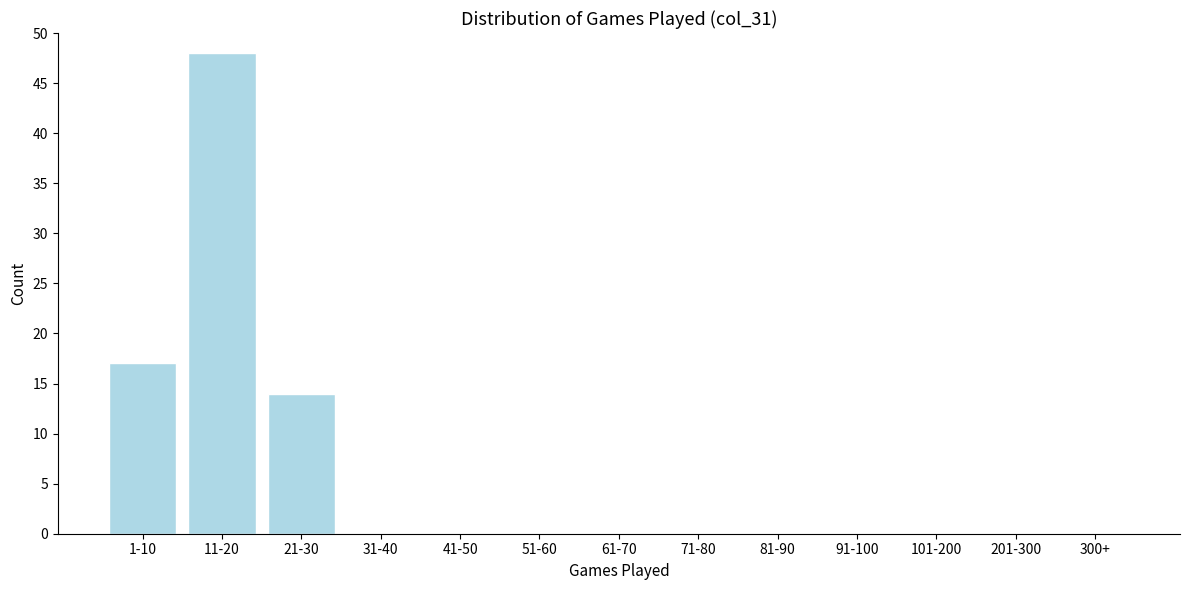

Reading left to right, extract all data points from this chart.

1-10=17	11-20=48	21-30=14	31-40=0	41-50=0	51-60=0	61-70=0	71-80=0	81-90=0	91-100=0	101-200=0	201-300=0	300+=0